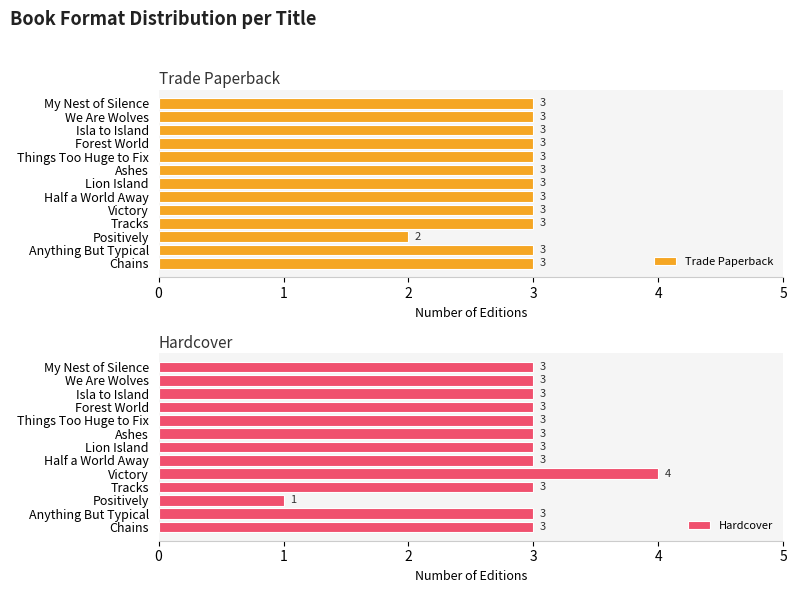

At how many categories does at least one series exceed 2?

12